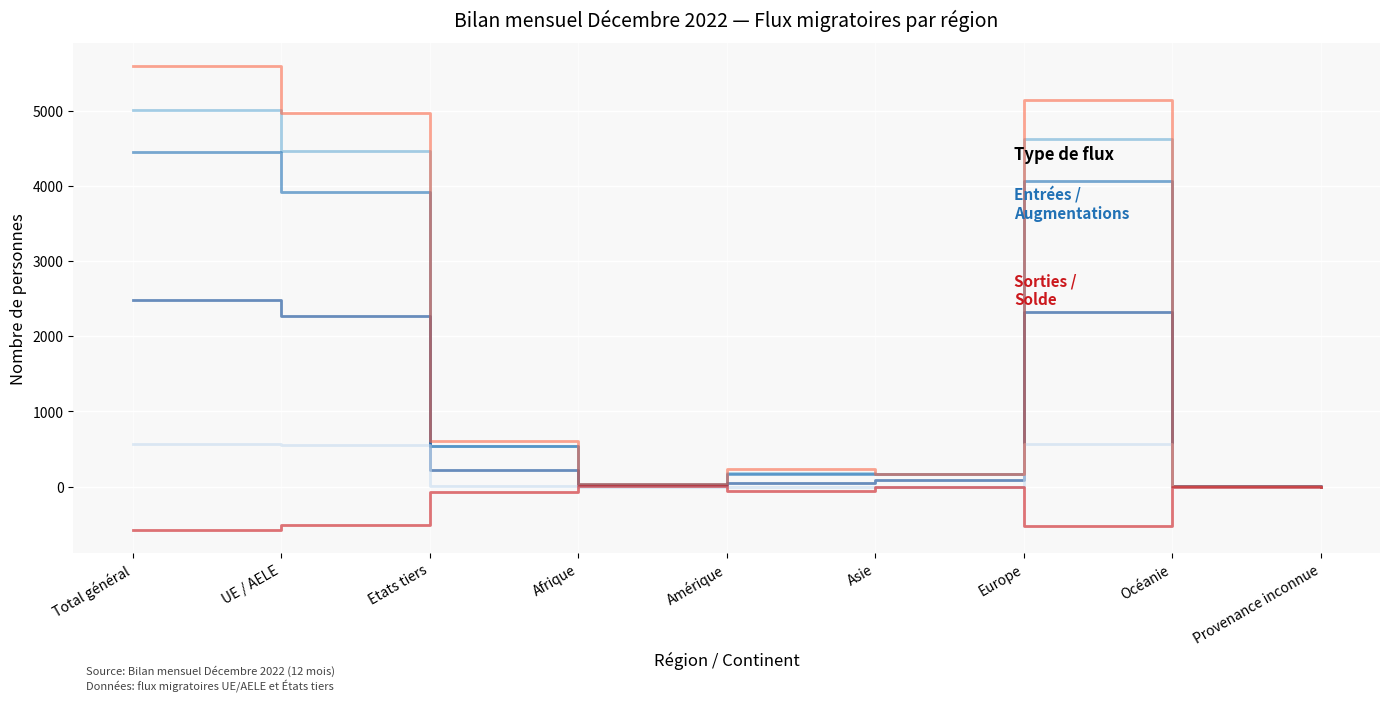

What is the difference between the highest and lowest values at UE / AELE?

5477